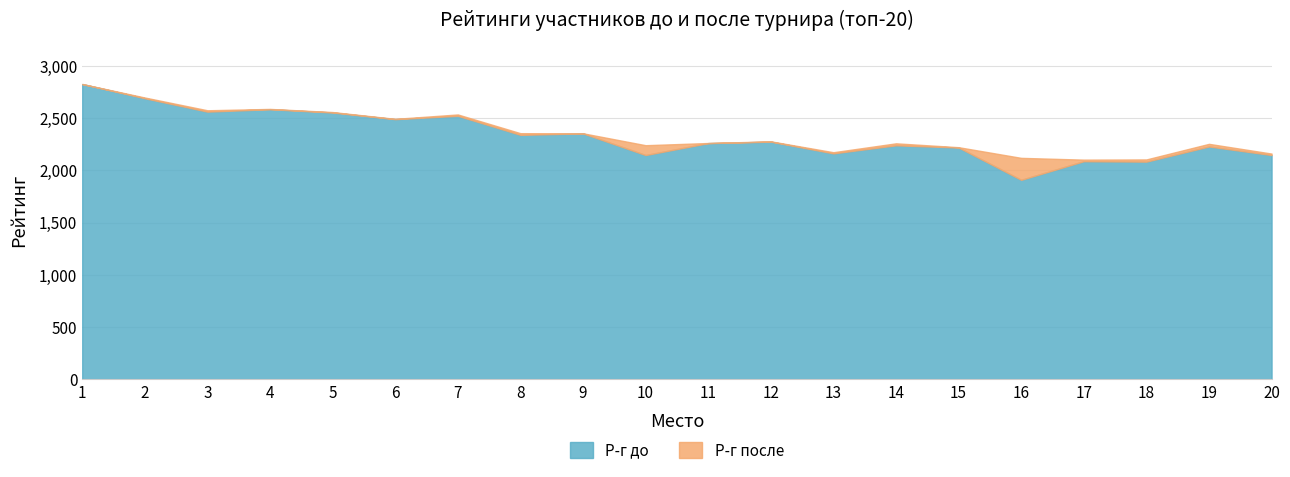

List the series in order of their overall mean, highest first.

Р-г после, Р-г до